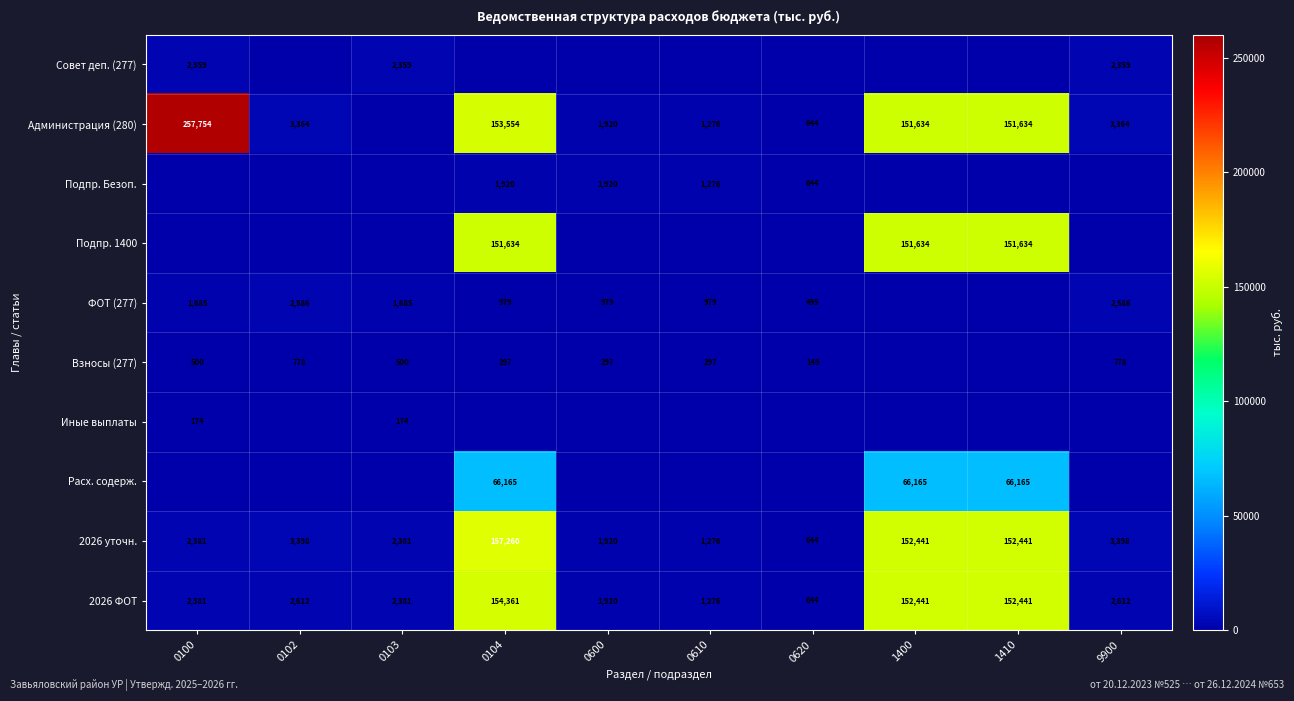

What is the sum of the 2026 уточн. values at 1400 and 1410?

304882